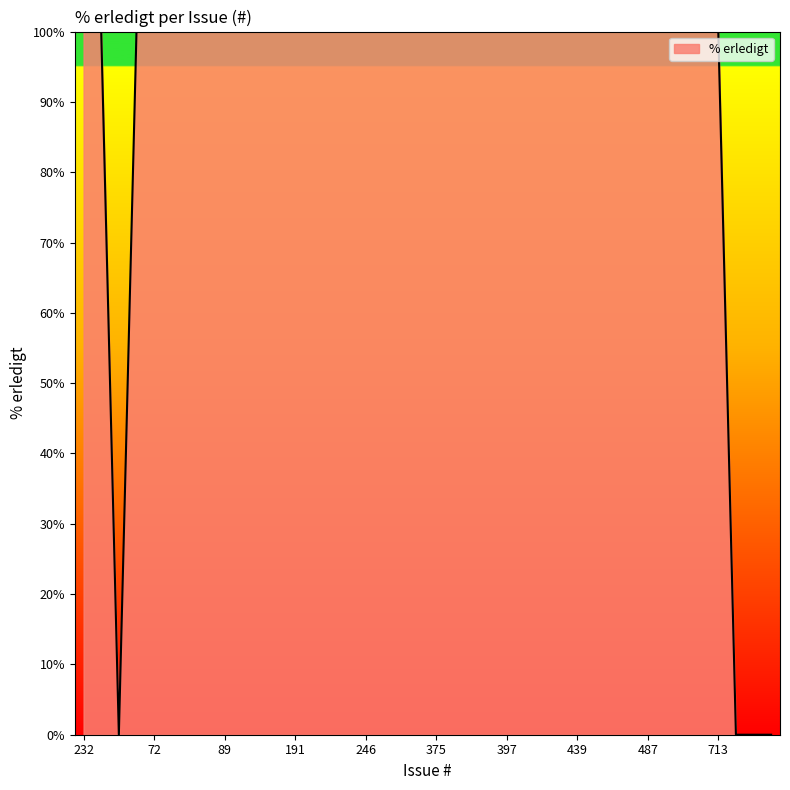

What is the difference between the maximum and minimum values?

100